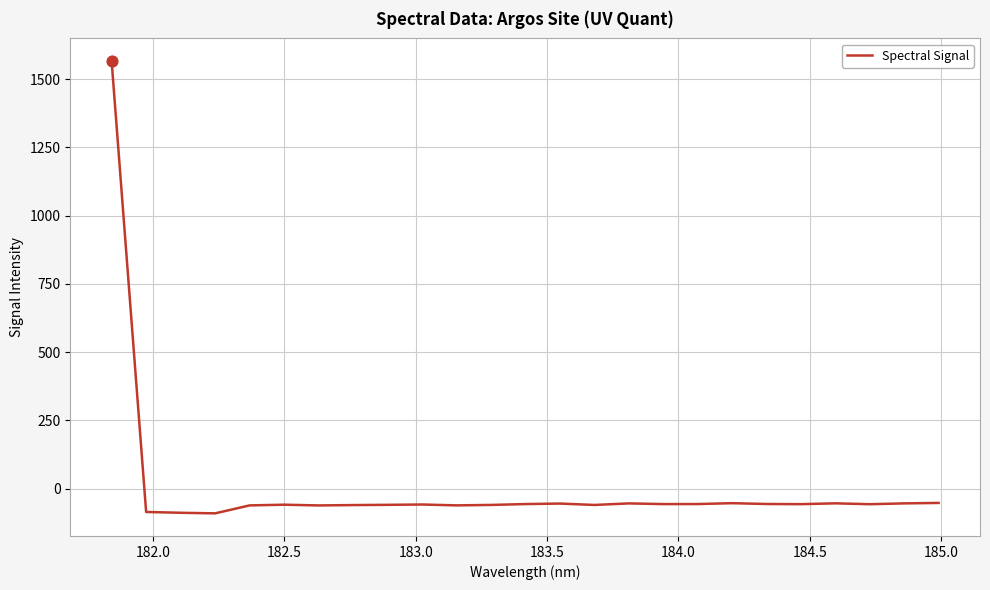

What is the difference between the maximum and minimum values?

1657.3